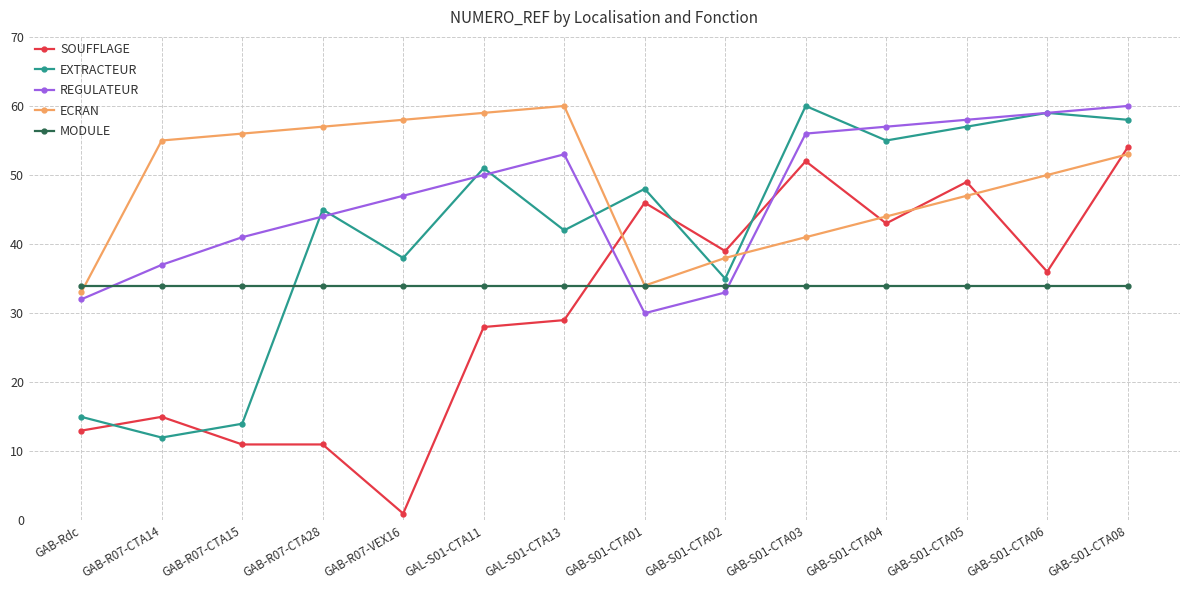

Reading right to left, extract all data points from this chart.

SOUFFLAGE: 54	36	49	43	52	39	46	29	28	1	11	11	15	13
EXTRACTEUR: 58	59	57	55	60	35	48	42	51	38	45	14	12	15
REGULATEUR: 60	59	58	57	56	33	30	53	50	47	44	41	37	32
ECRAN: 53	50	47	44	41	38	34	60	59	58	57	56	55	33
MODULE: 34	34	34	34	34	34	34	34	34	34	34	34	34	34